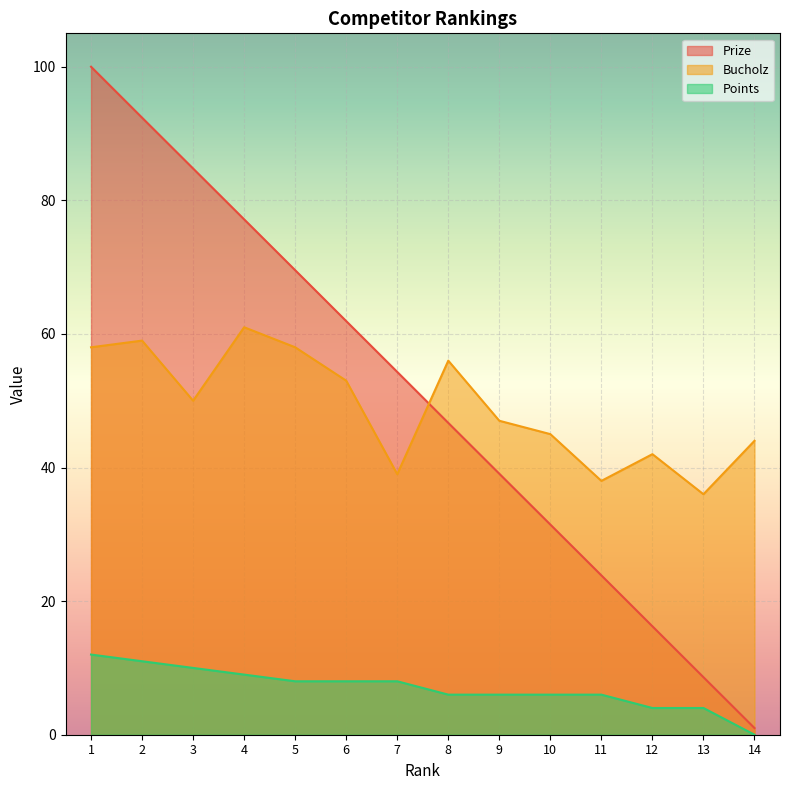

What is the average value of the Prize series?

50.5